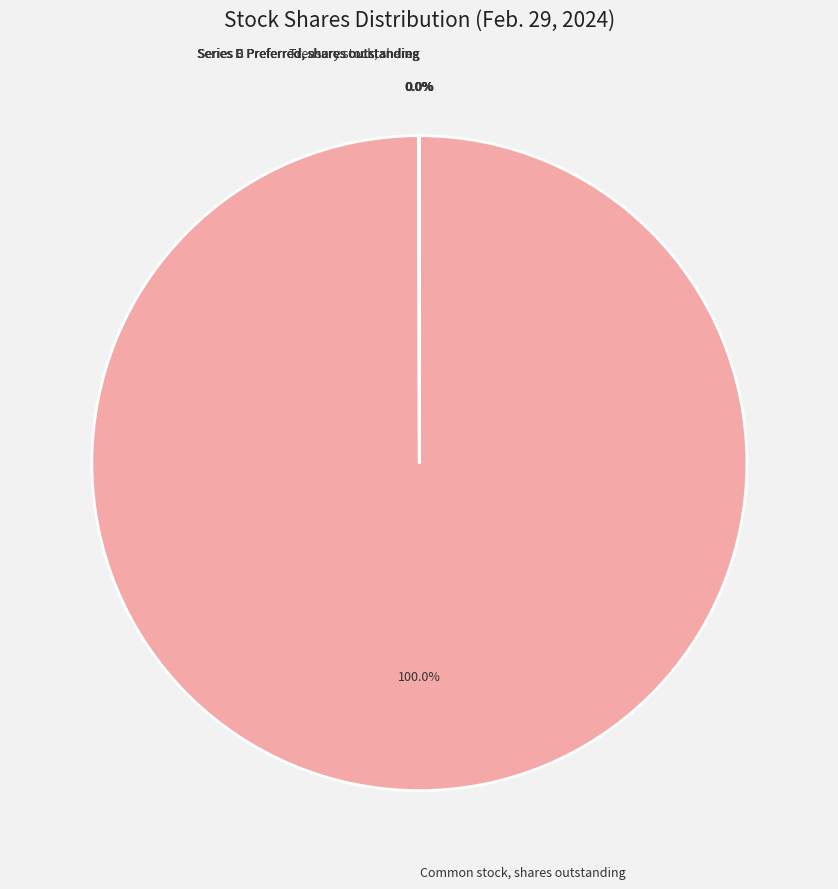

Is there a majority slice in this chart?

Yes